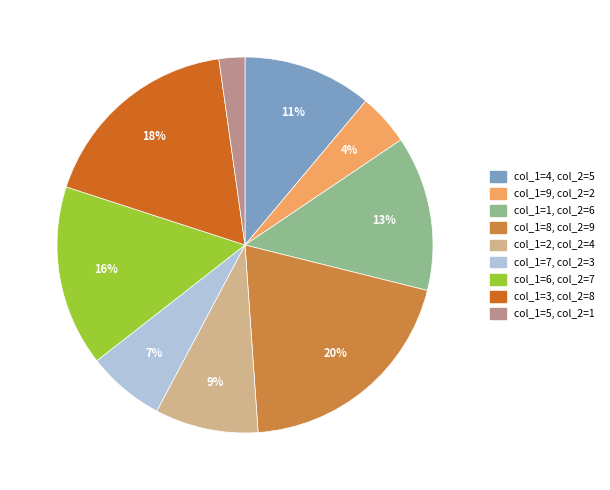

Rank the categories by value from lowest to highest.

col_1=5, col_1=9, col_1=7, col_1=2, col_1=4, col_1=1, col_1=6, col_1=3, col_1=8